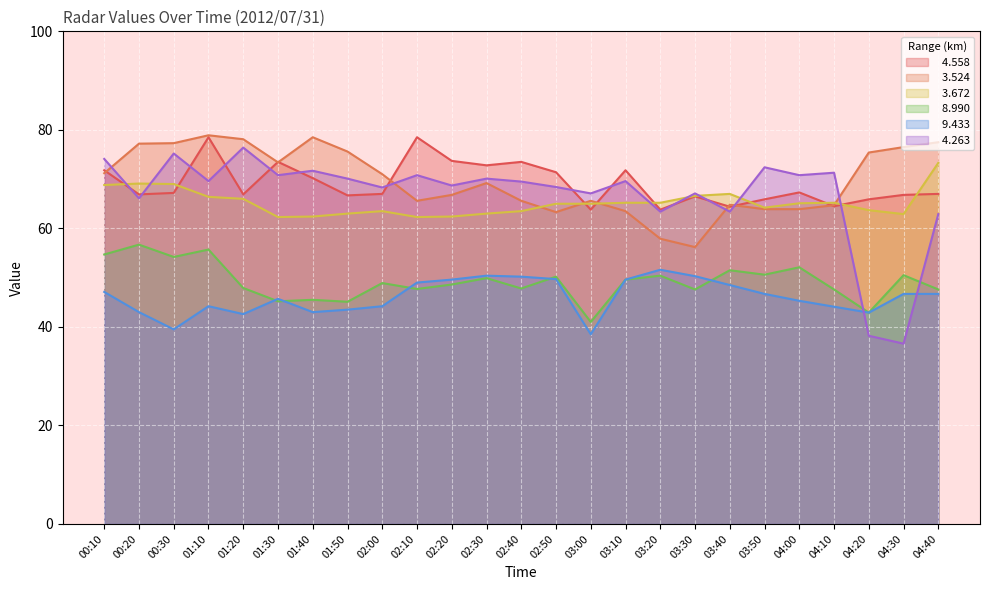

Reading left to right, extract all data points from this chart.

  4.558: 71.8	66.9	67.2	78.5	66.9	73.5	70.2	66.7	67.0	78.5	73.7	72.8	73.5	71.4	63.8	71.8	63.8	66.5	64.4	65.9	67.3	64.5	65.9	66.8	67.0
  3.524: 71.2	77.2	77.3	78.9	78.1	73.4	78.5	75.6	71.0	65.6	66.8	69.2	65.6	63.3	65.6	63.5	57.9	56.2	64.8	63.9	63.9	64.7	75.4	76.5	77.5
  3.672: 68.8	69.1	69.0	66.4	66.0	62.3	62.4	63.0	63.5	62.3	62.4	63.0	63.5	65.0	65.0	65.2	65.2	66.6	67.0	64.2	65.1	65.2	63.7	62.9	73.3
  8.990: 54.7	56.7	54.2	55.7	47.9	45.2	45.5	45.1	48.9	47.7	48.6	49.9	47.8	50.2	41.0	49.6	50.4	47.6	51.5	50.6	52.1	47.6	42.9	50.5	47.6
  9.433: 47.1	43.0	39.5	44.2	42.6	45.7	43.0	43.5	44.2	49.0	49.6	50.4	50.2	49.7	38.5	49.6	51.6	50.3	48.5	46.7	45.3	44.1	42.9	46.7	46.7
  4.263: 74.1	66.1	75.2	69.6	76.4	70.8	71.7	70.1	68.3	70.8	68.7	70.1	69.5	68.4	67.1	69.6	63.4	67.1	63.4	72.4	70.8	71.3	38.2	36.6	62.9